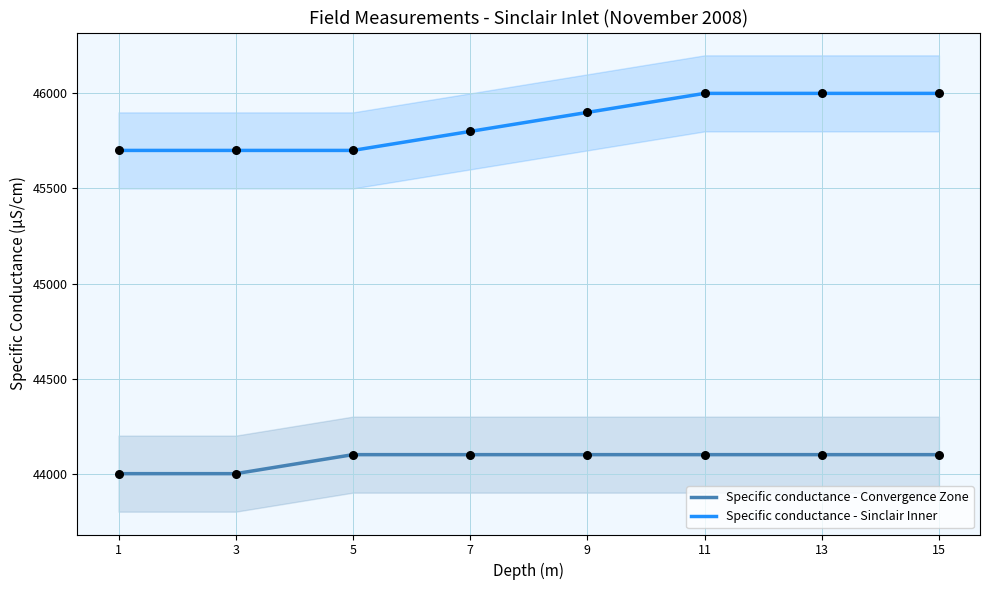

Which series has the largest total across all categories?

Specific conductance - Sinclair Inner